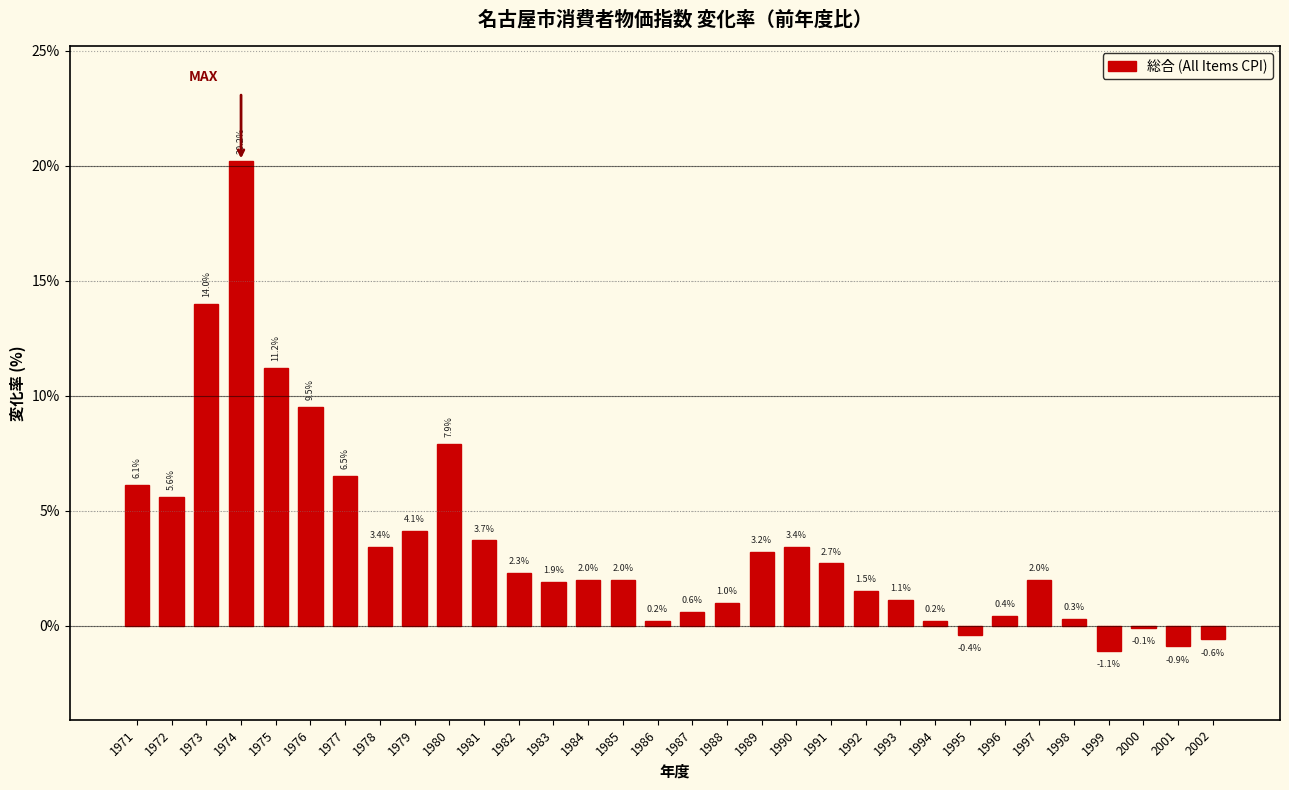

Reading left to right, list all the values displayed in this chart.

1971=6.1	1972=5.6	1973=14.0	1974=20.2	1975=11.2	1976=9.5	1977=6.5	1978=3.4	1979=4.1	1980=7.9	1981=3.7	1982=2.3	1983=1.9	1984=2.0	1985=2.0	1986=0.2	1987=0.6	1988=1.0	1989=3.2	1990=3.4	1991=2.7	1992=1.5	1993=1.1	1994=0.2	1995=-0.4	1996=0.4	1997=2.0	1998=0.3	1999=-1.1	2000=-0.1	2001=-0.9	2002=-0.6